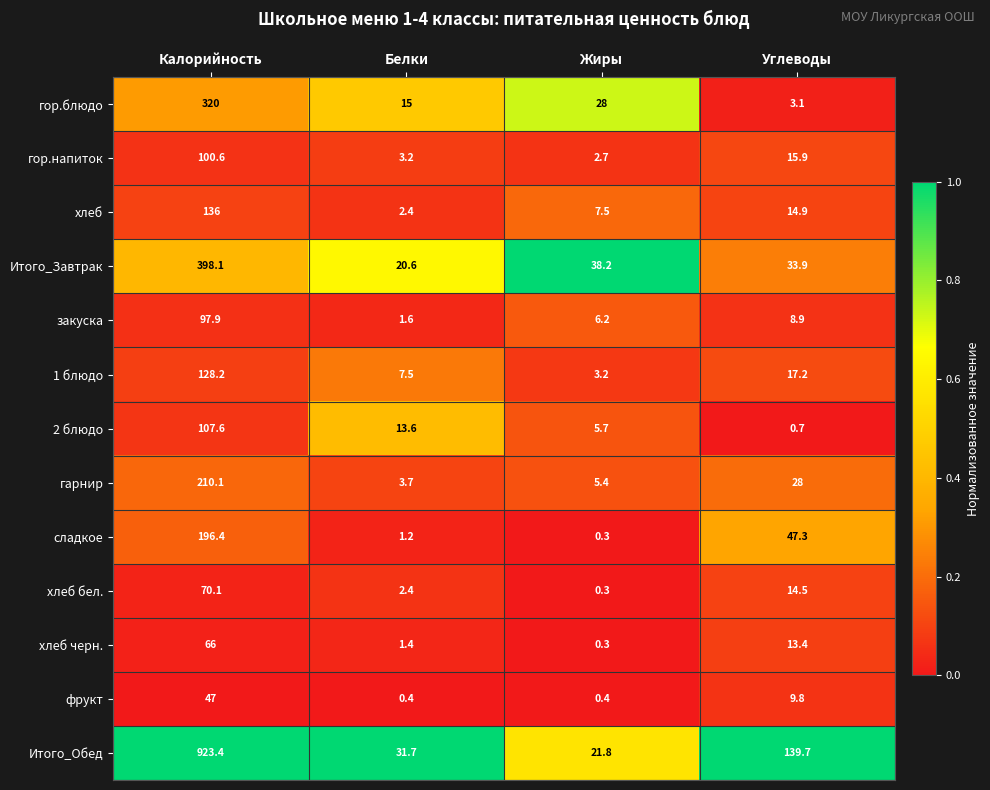

At which label does хлеб first exceed 14?

Калорийность